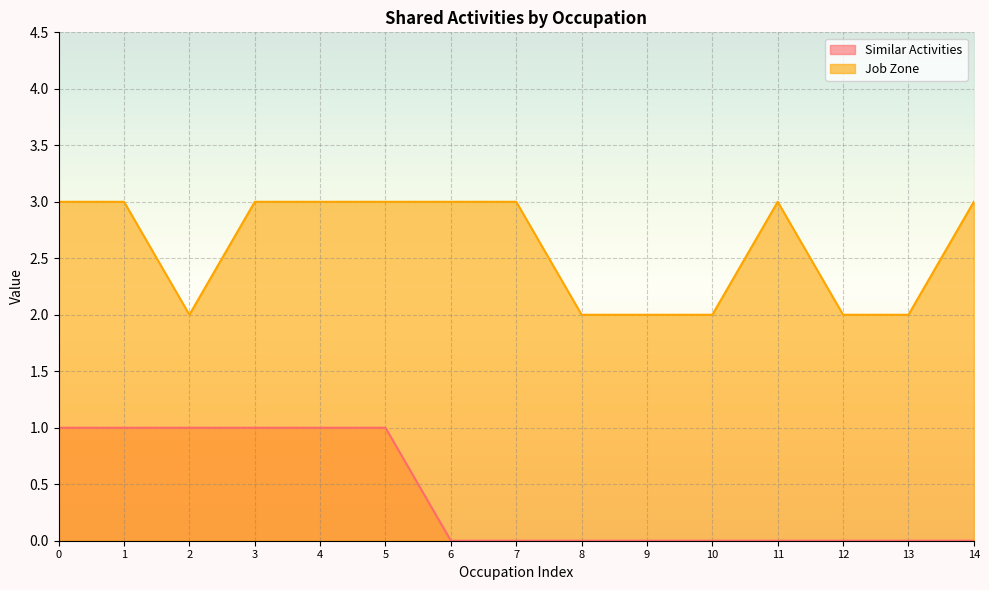

Rank the series at 9 from lowest to highest value.

Similar Activities, Job Zone